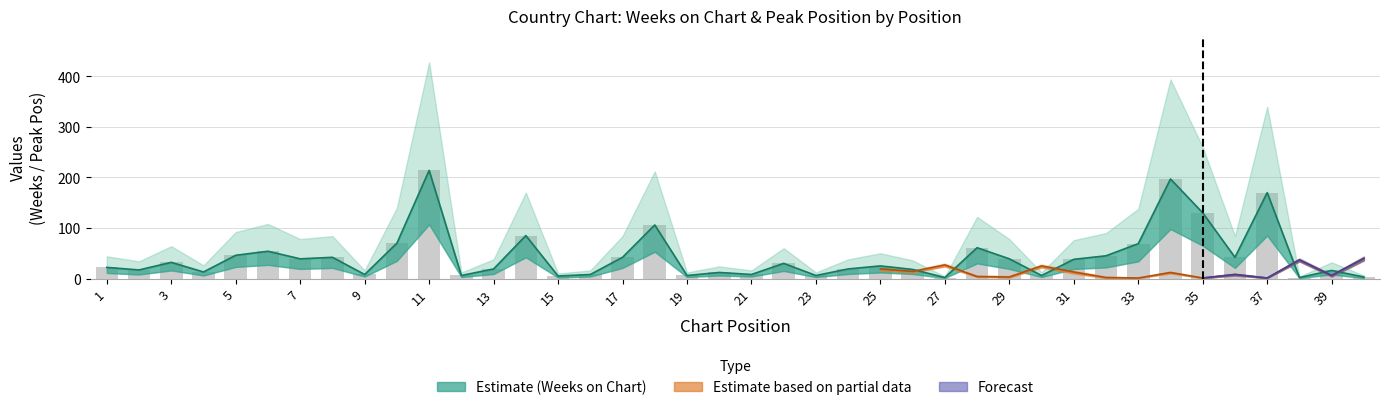

Rank the categories by value from highest to lowest.

11, 34, 37, 35, 18, 14, 10, 33, 28, 6, 5, 32, 8, 17, 36, 7, 29, 31, 3, 22, 25, 1, 13, 24, 26, 2, 39, 4, 20, 9, 16, 21, 12, 19, 23, 30, 15, 40, 27, 38